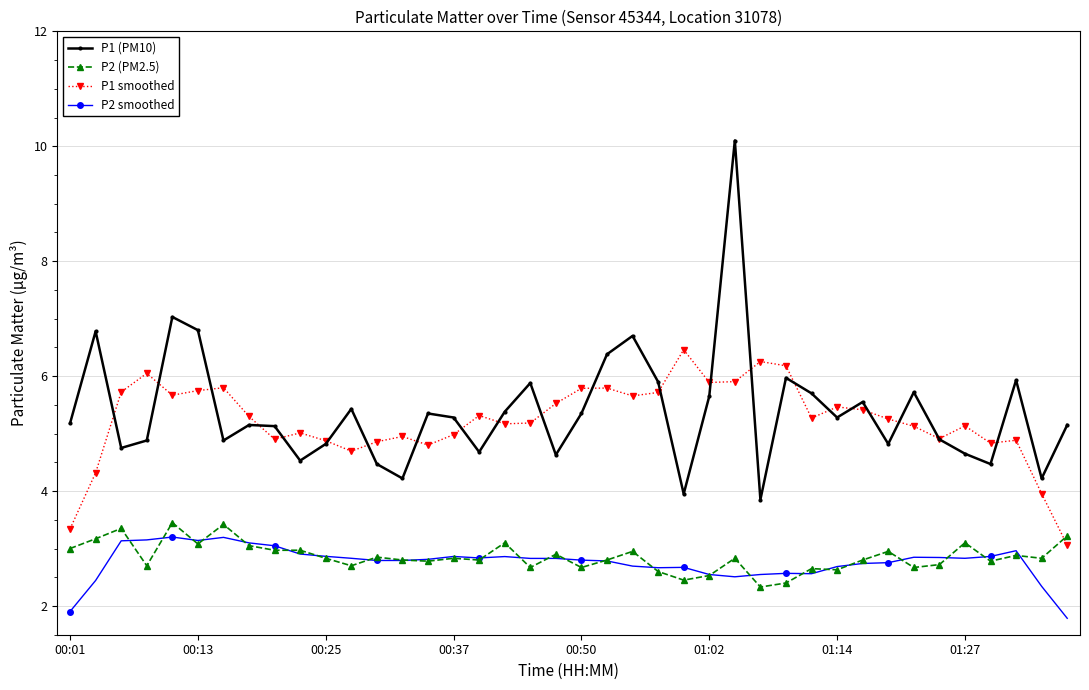

Which series has the widest spread of values?

P1 (PM10)